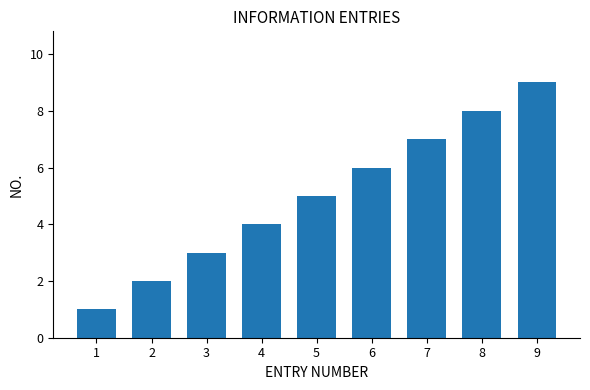

Which has a higher value, 8 or 6?

8